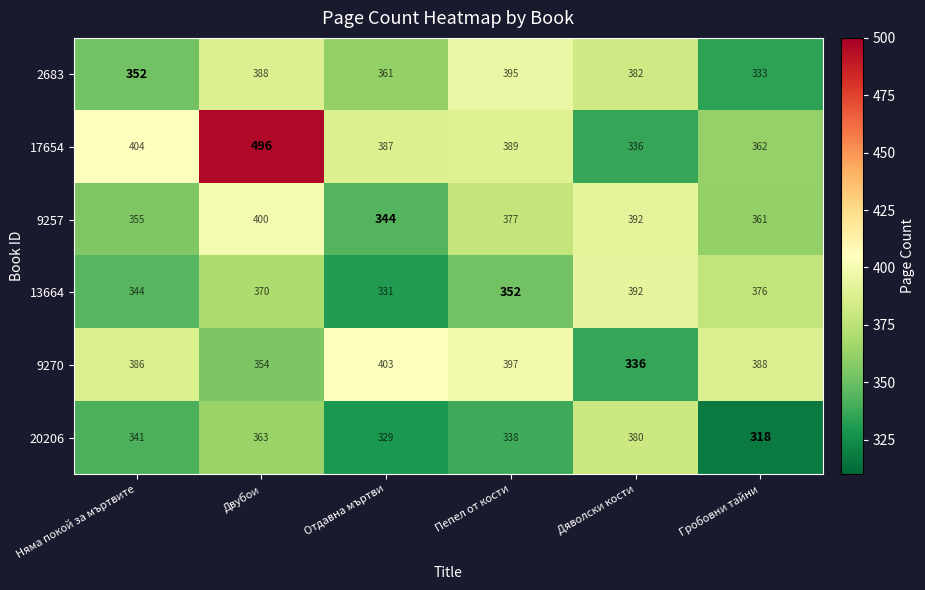

The 17654 series shows 389 at Пепел от кости. True or false?

True